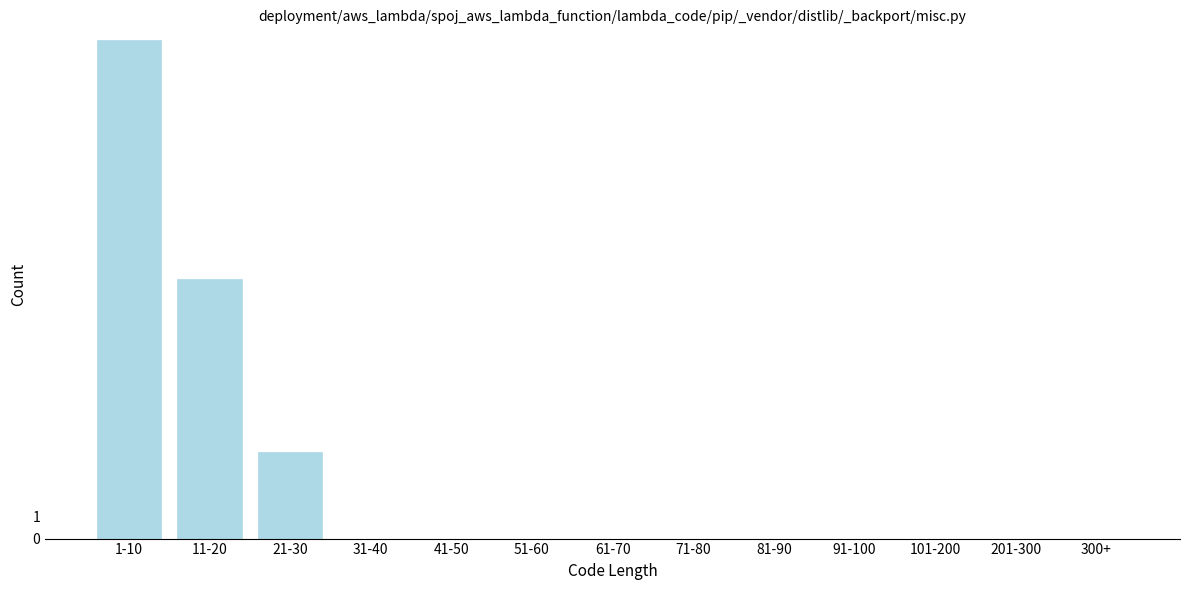

Reading left to right, transcribe all the data shown in this chart.

1-10=23	11-20=12	21-30=4	31-40=0	41-50=0	51-60=0	61-70=0	71-80=0	81-90=0	91-100=0	101-200=0	201-300=0	300+=0